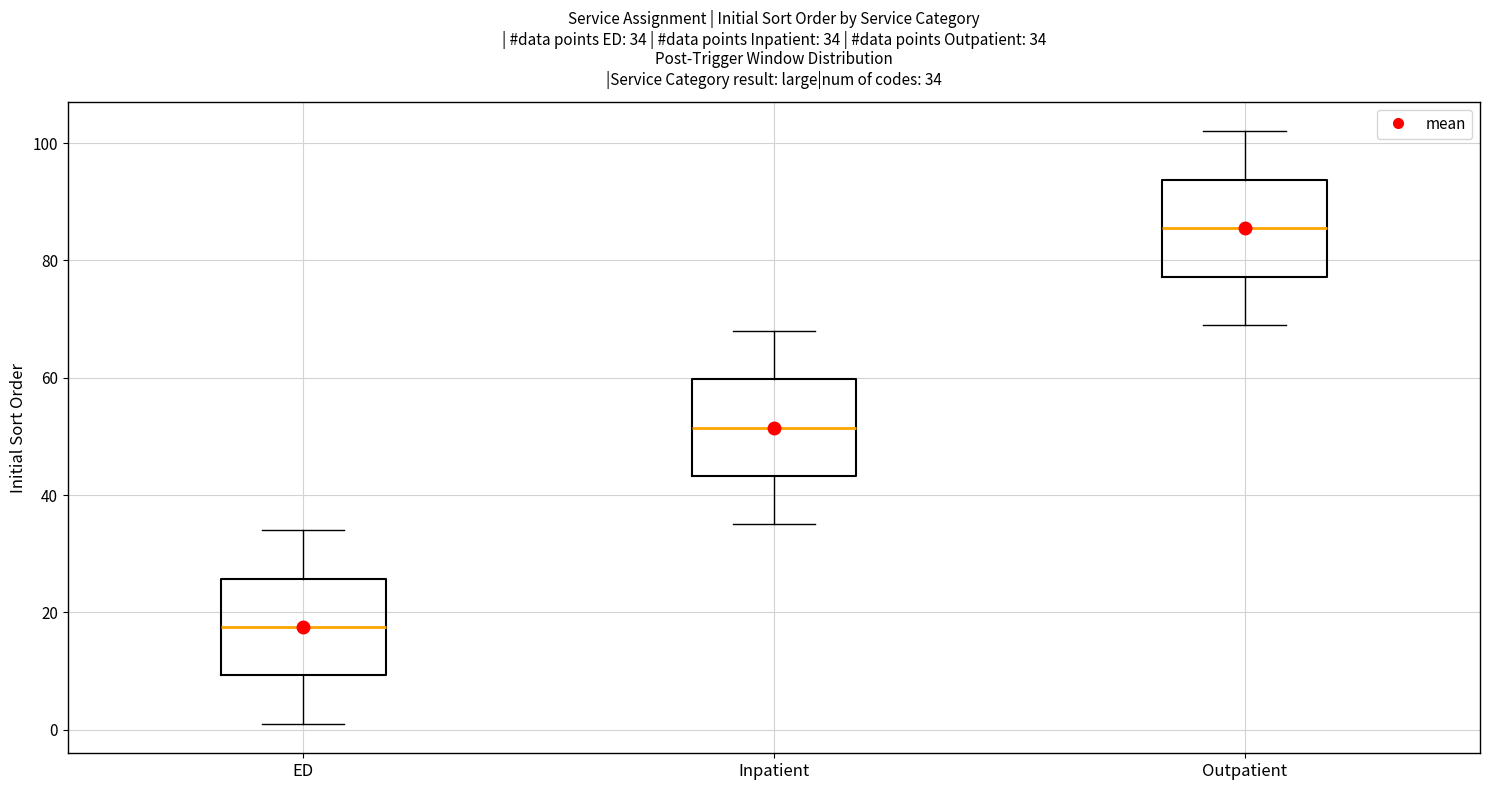

Which box has the lowest median line?

ED